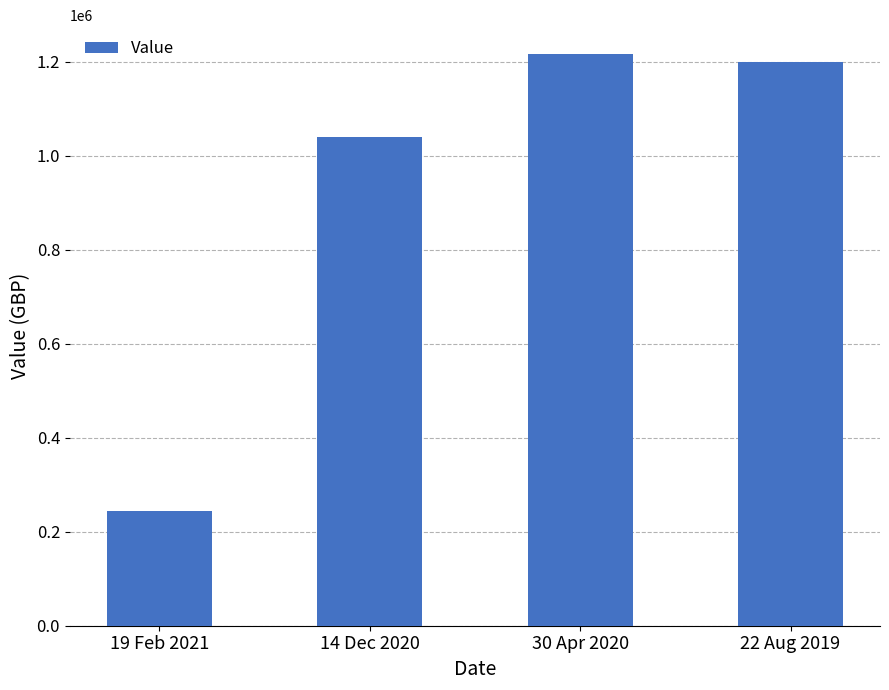

What is the difference between the maximum and minimum values?

971887